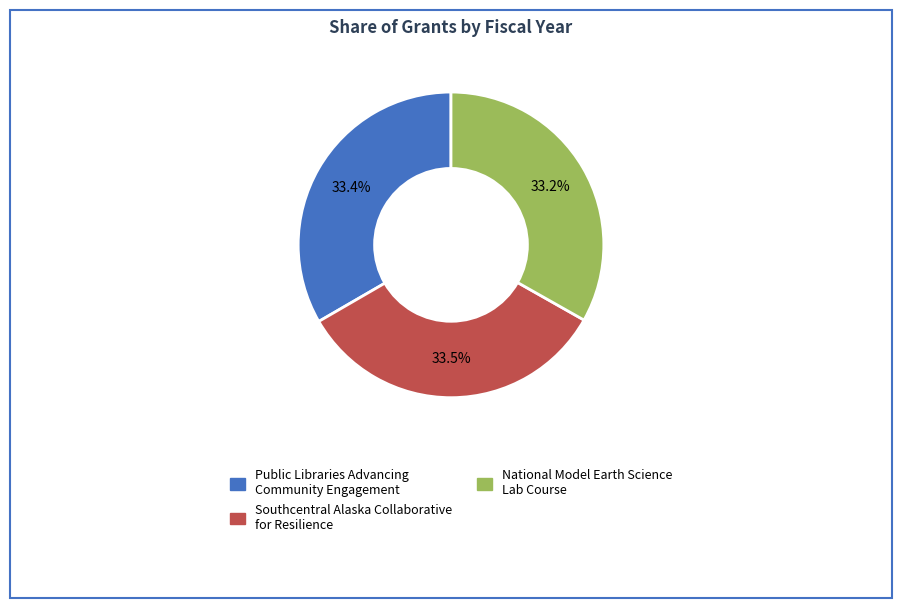

Is there a majority slice in this chart?

No